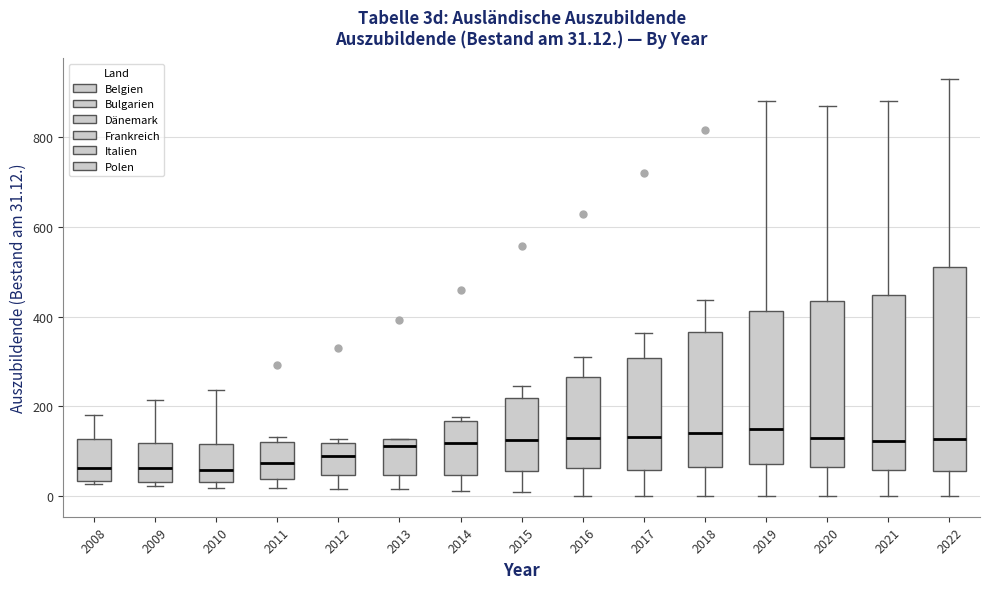

Comparing the boxes themselves (not the whiskers), which one is the tallest?

2022